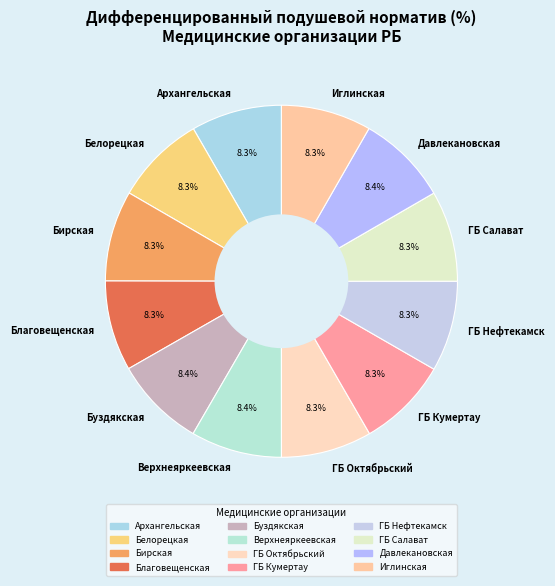

What percentage is NOT represented by Верхнеяркеевская?

91.6%